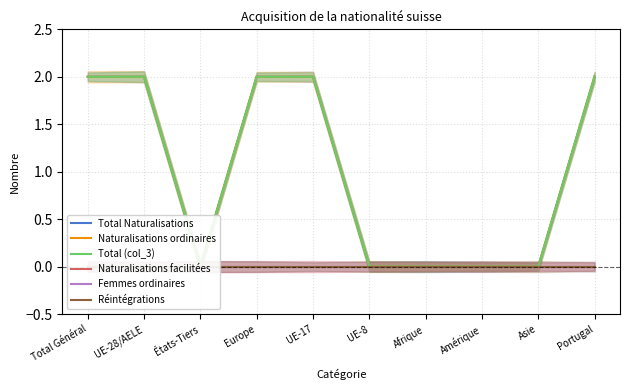

What is the highest value of the Total Naturalisations series?

2